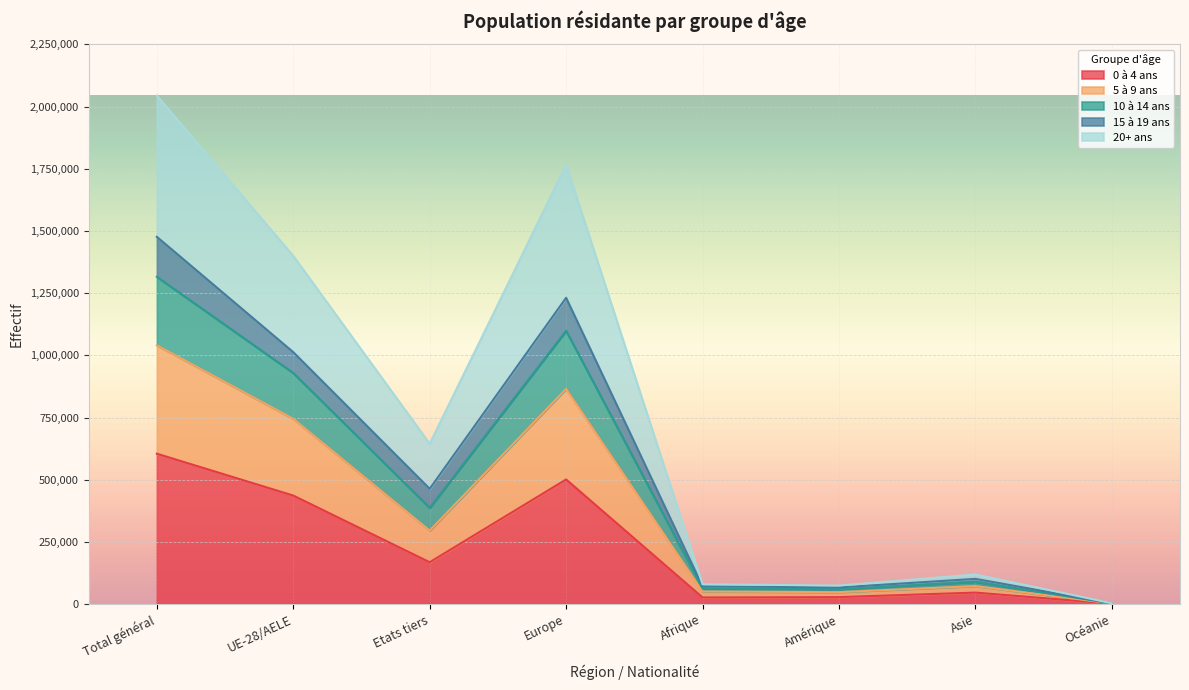

At which label does 10 à 14 ans first exceed 644562?

Total général